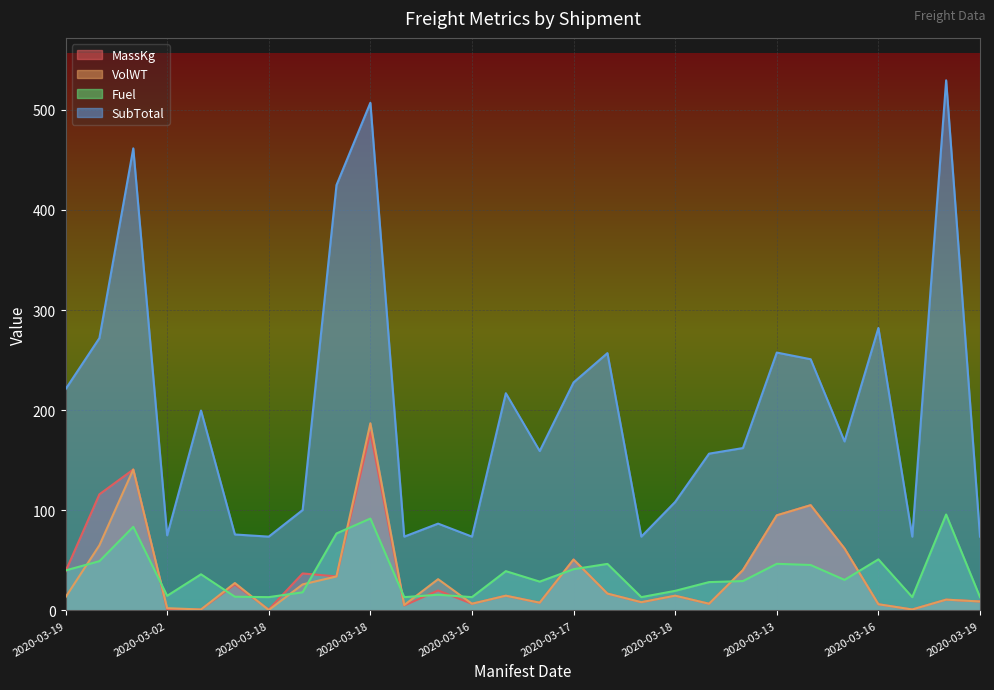

Between 2020-03-10 and 2020-03-19, which series saw the biggest shift?

SubTotal